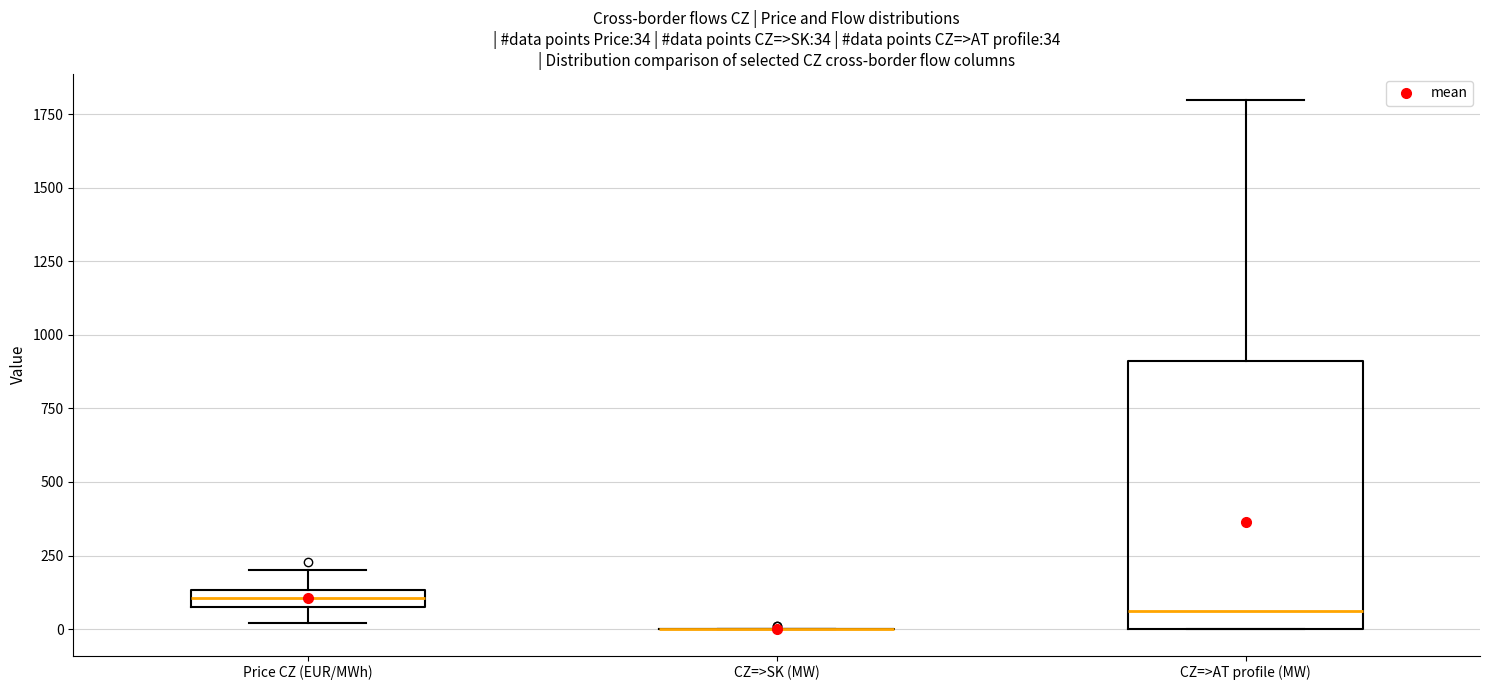

Which box is the tallest, from its lower edge to its upper edge?

CZ=>AT profile (MW)